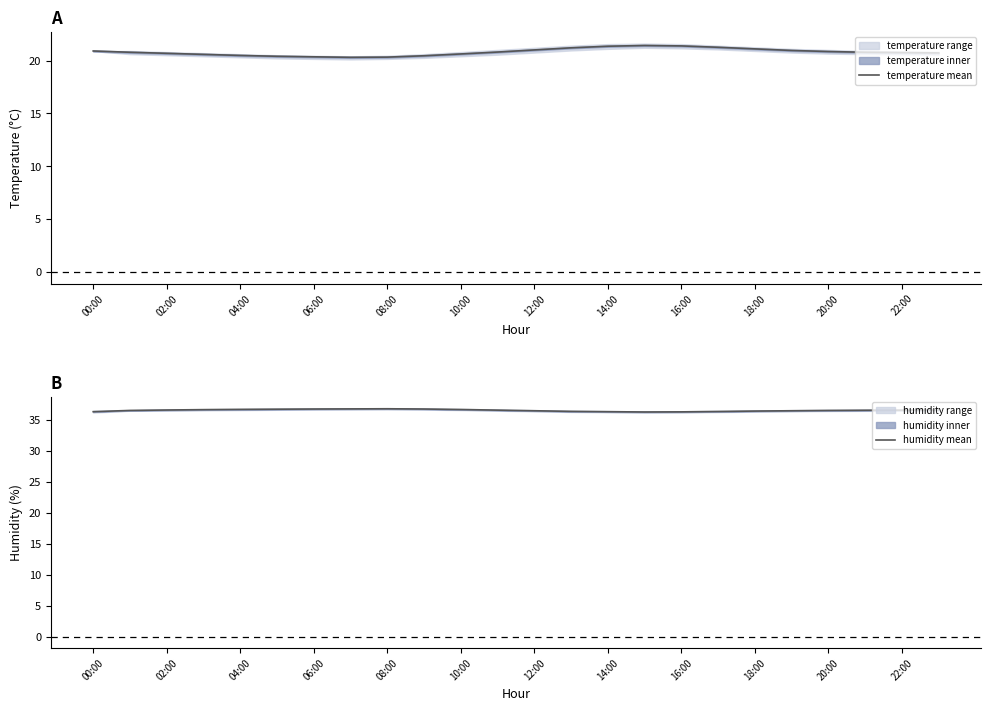

What is the lowest value of the temperature mean series?

20.3